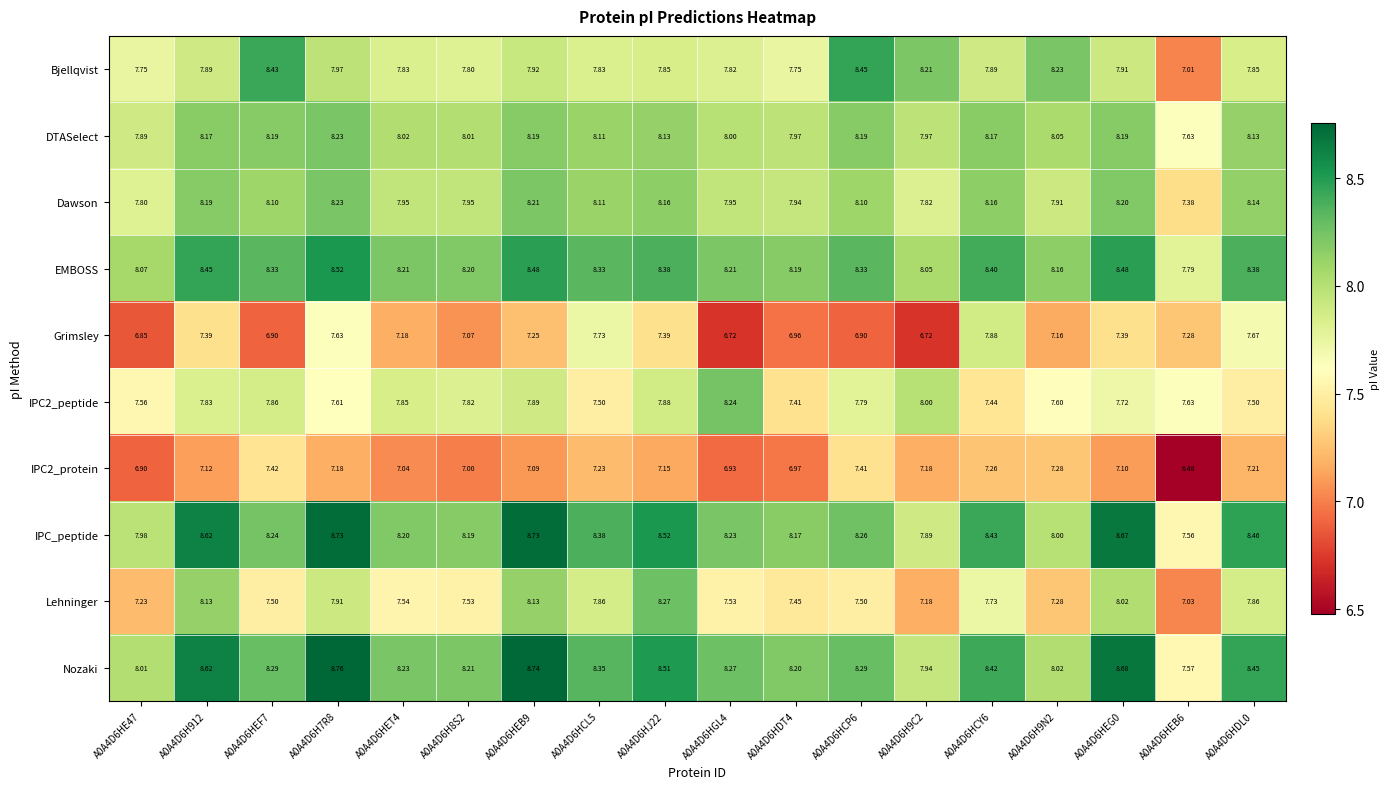

At which category is the sum across all series the highest?

A0A4D6H7R8